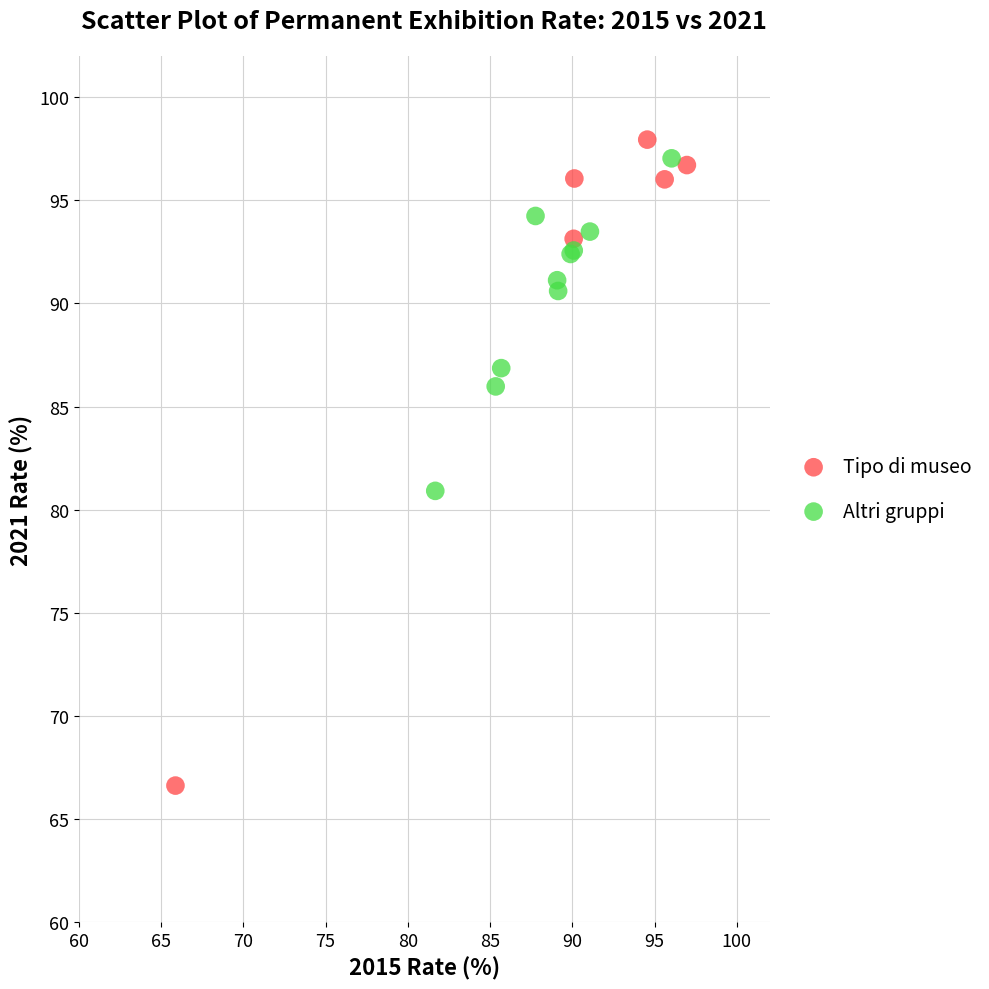

Which series reaches the minimum Y coordinate?

Tipo di museo